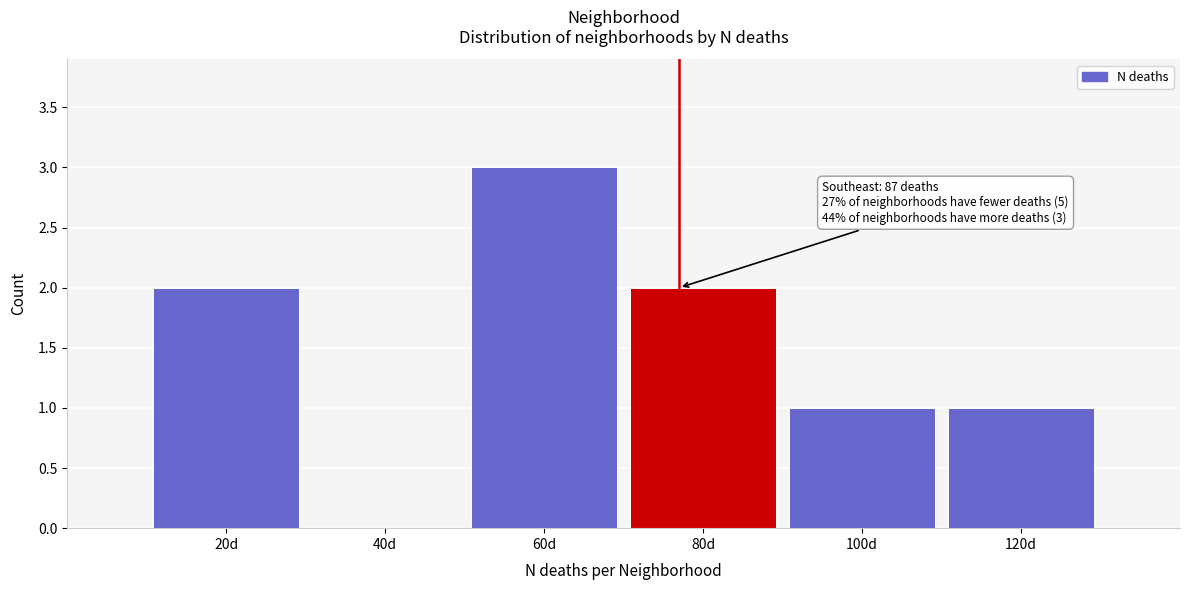

Reading left to right, transcribe all the data shown in this chart.

20d=2	40d=0	60d=3	80d=2	100d=1	120d=1